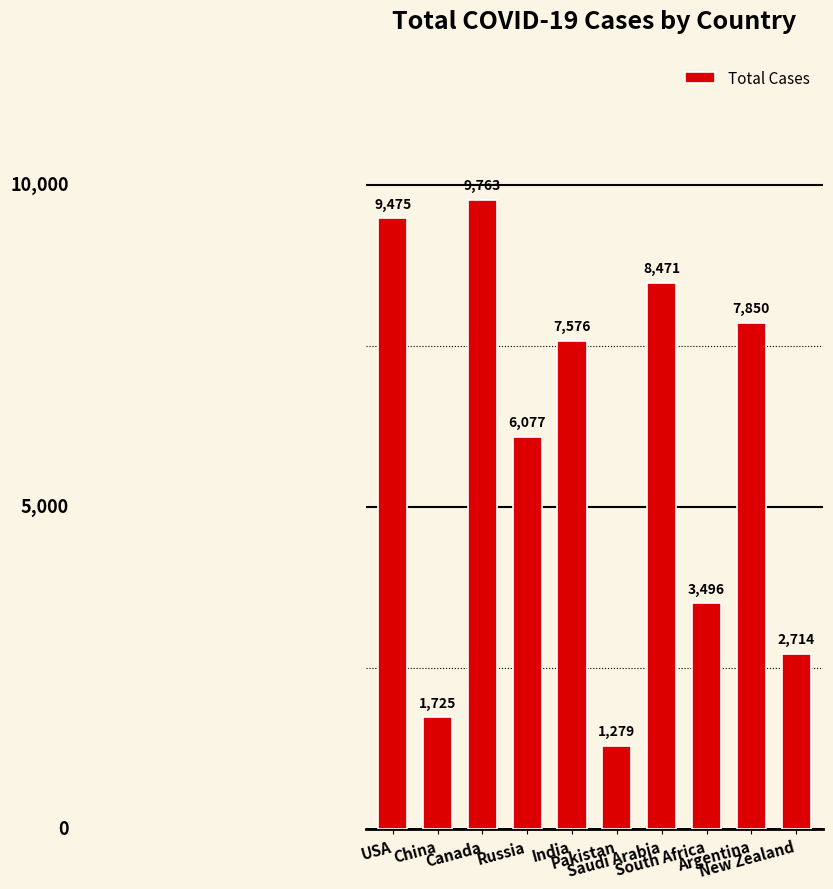

Are the bars grouped side by side (vs. stacked)?

No